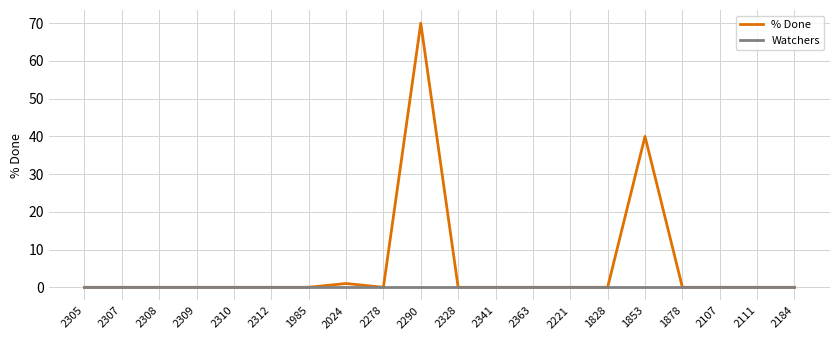

In % Done, how many points are higher than both neighbors (excluding endpoints)?

3